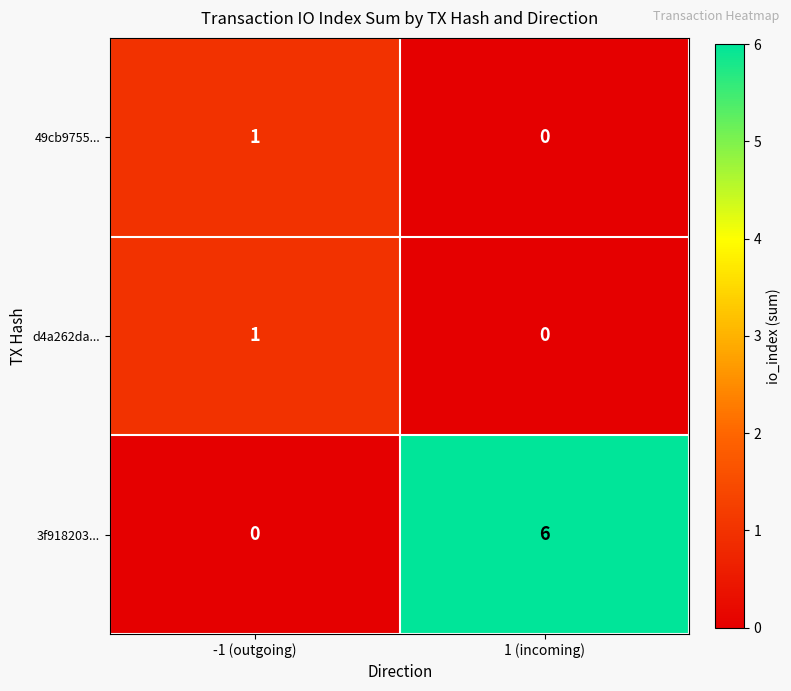

The 3f918203... series shows 3 at -1 (outgoing). True or false?

False